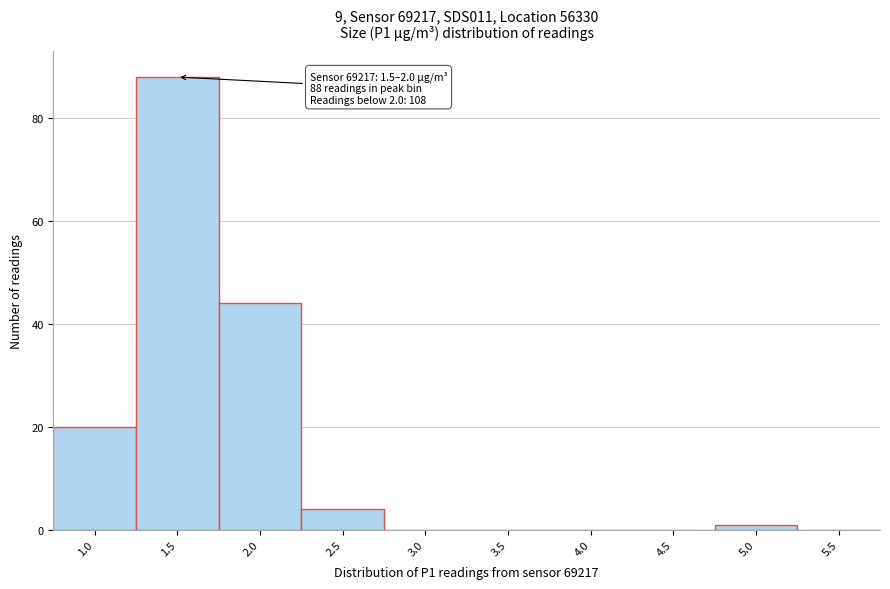

Reading left to right, transcribe all the data shown in this chart.

1.0=20	1.5=88	2.0=44	2.5=4	3.0=0	3.5=0	4.0=0	4.5=0	5.0=1	5.5=0